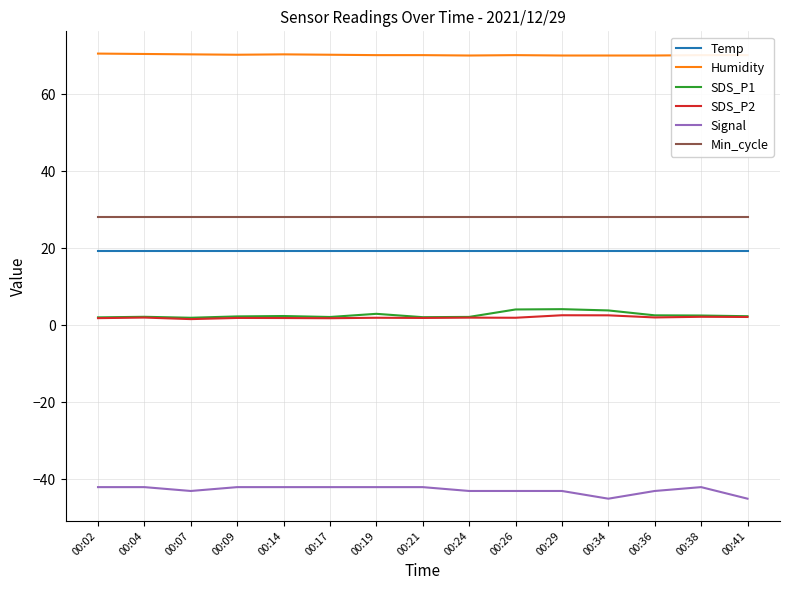

List the series in order of their peak value, highest first.

Humidity, Min_cycle, Temp, SDS_P1, SDS_P2, Signal